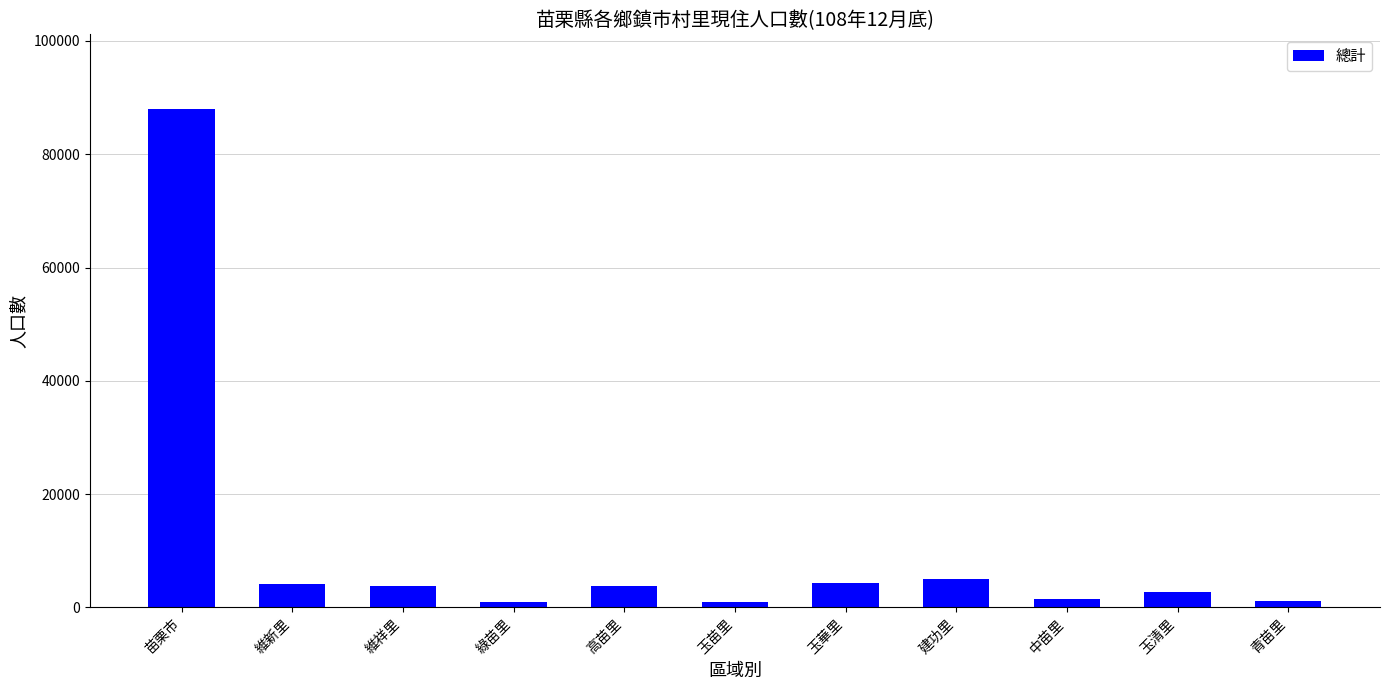

The chart shows a value of 4199 at 維新里. True or false?

True